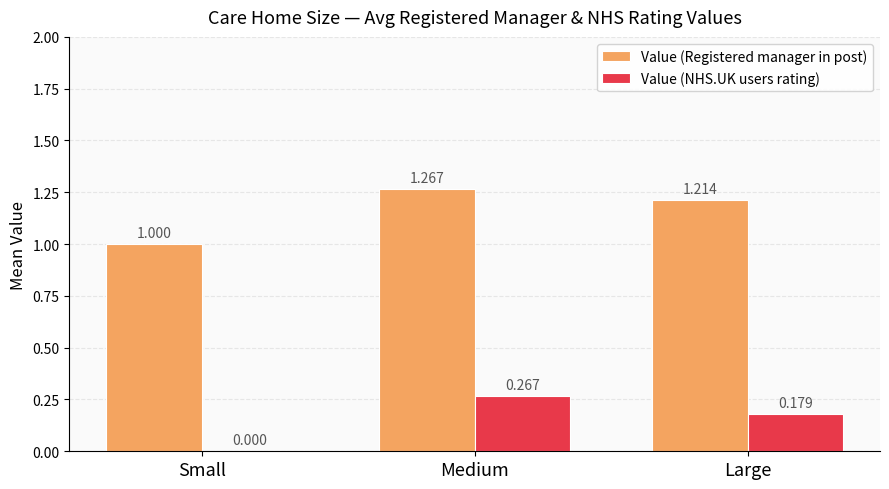

What is the sum of the Value (Registered manager in post) values at Large and Medium?

2.5